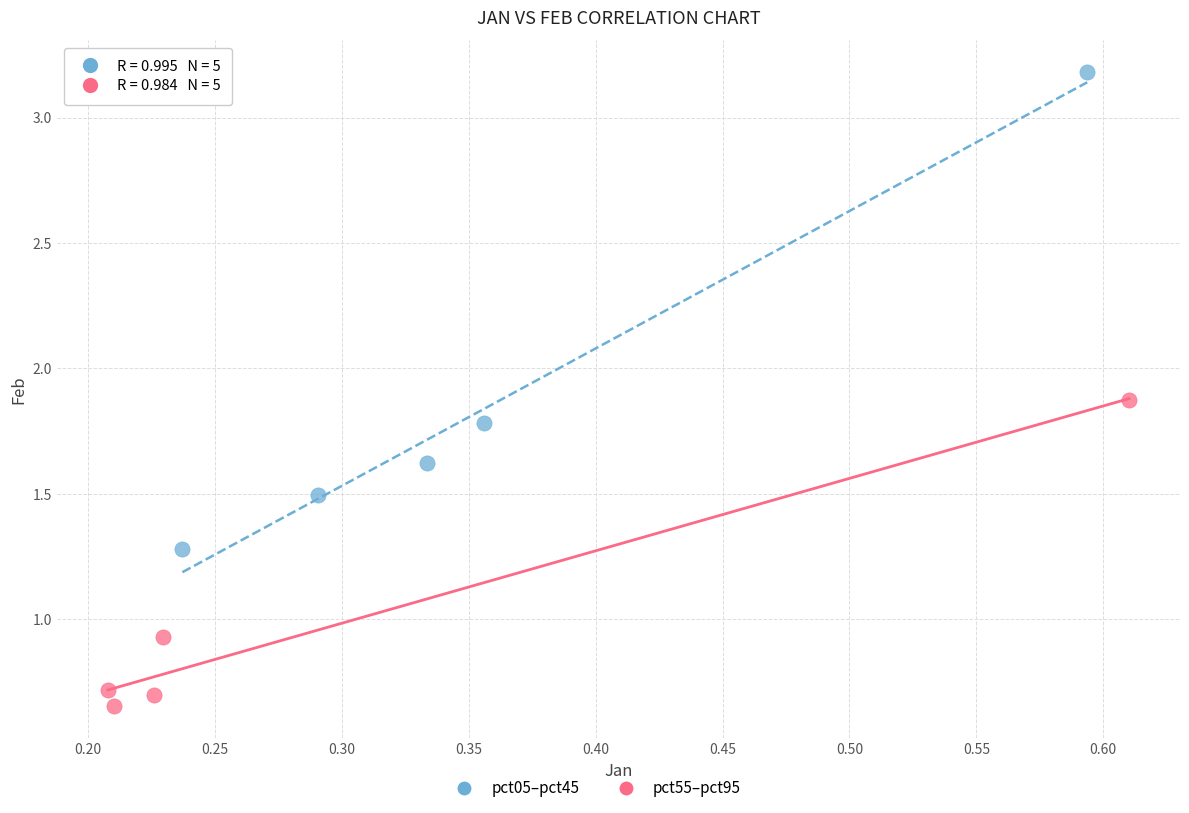

Which series reaches the maximum Y coordinate?

pct05–pct45